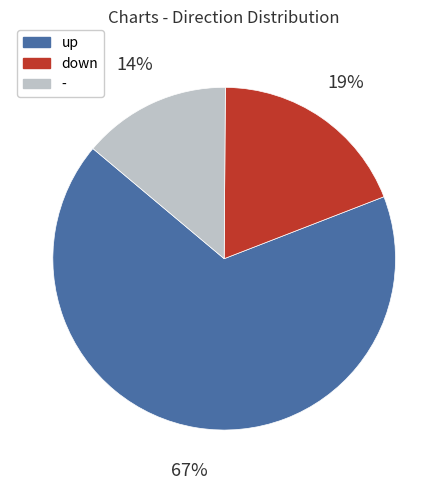

How many segments does this pie chart have?

3